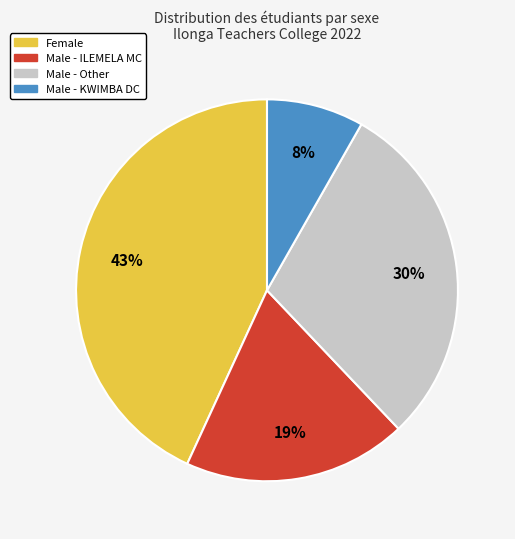

To the nearest percent, what is the average slice percentage?

25%